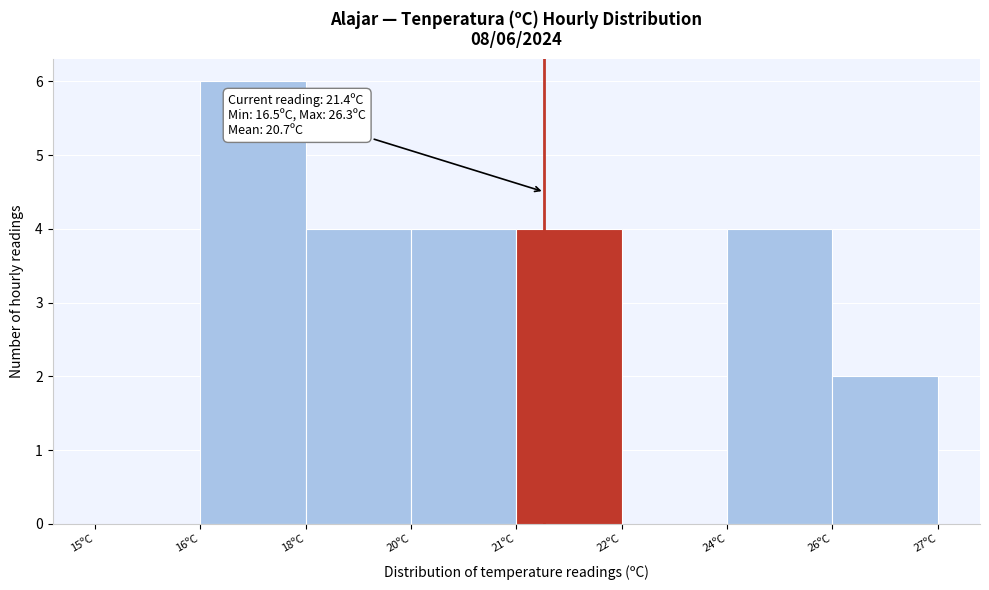

Reading right to left, what are all the values shown in this chart?

26ºC=2	24ºC=4	22ºC=0	21ºC=4	20ºC=4	18ºC=4	16ºC=6	15ºC=0